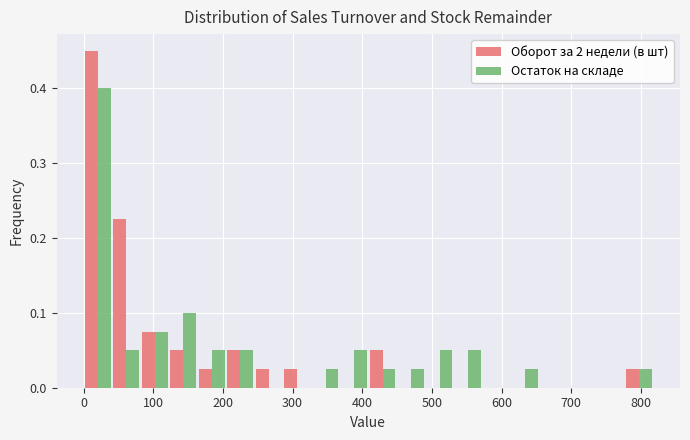

Reading left to right, list every range on the x-axis with the height of the bar of each series over it. Neither the bar edges nor the heights are printed on the chart, so give them approximately, as read against the axes.

0 to 40: Оборот за 2 недели (в шт)=0.45	Остаток на складе=0.40
40 to 80: Оборот за 2 недели (в шт)=0.23	Остаток на складе=0.05
80 to 120: Оборот за 2 недели (в шт)=0.08	Остаток на складе=0.08
120 to 160: Оборот за 2 недели (в шт)=0.05	Остаток на складе=0.10
160 to 200: Оборот за 2 недели (в шт)=0.03	Остаток на складе=0.05
200 to 250: Оборот за 2 недели (в шт)=0.05	Остаток на складе=0.05
250 to 290: Оборот за 2 недели (в шт)=0.03	Остаток на складе=0
290 to 330: Оборот за 2 недели (в шт)=0.03	Остаток на складе=0
330 to 370: Оборот за 2 недели (в шт)=0	Остаток на складе=0.03
370 to 410: Оборот за 2 недели (в шт)=0	Остаток на складе=0.05
410 to 450: Оборот за 2 недели (в шт)=0.05	Остаток на складе=0.03
450 to 490: Оборот за 2 недели (в шт)=0	Остаток на складе=0.03
490 to 530: Оборот за 2 недели (в шт)=0	Остаток на складе=0.05
530 to 570: Оборот за 2 недели (в шт)=0	Остаток на складе=0.05
570 to 610: Оборот за 2 недели (в шт)=0	Остаток на складе=0
610 to 650: Оборот за 2 недели (в шт)=0	Остаток на складе=0.03
650 to 690: Оборот за 2 недели (в шт)=0	Остаток на складе=0
690 to 740: Оборот за 2 недели (в шт)=0	Остаток на складе=0
740 to 780: Оборот за 2 недели (в шт)=0	Остаток на складе=0
780 to 820: Оборот за 2 недели (в шт)=0.03	Остаток на складе=0.03